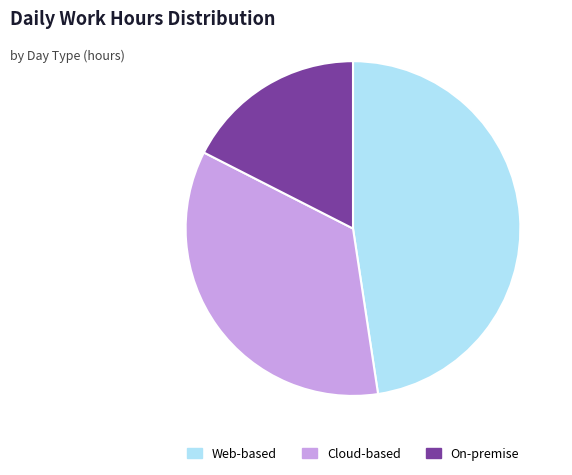

Is the sum of Cloud-based and Web-based greater than half?

Yes